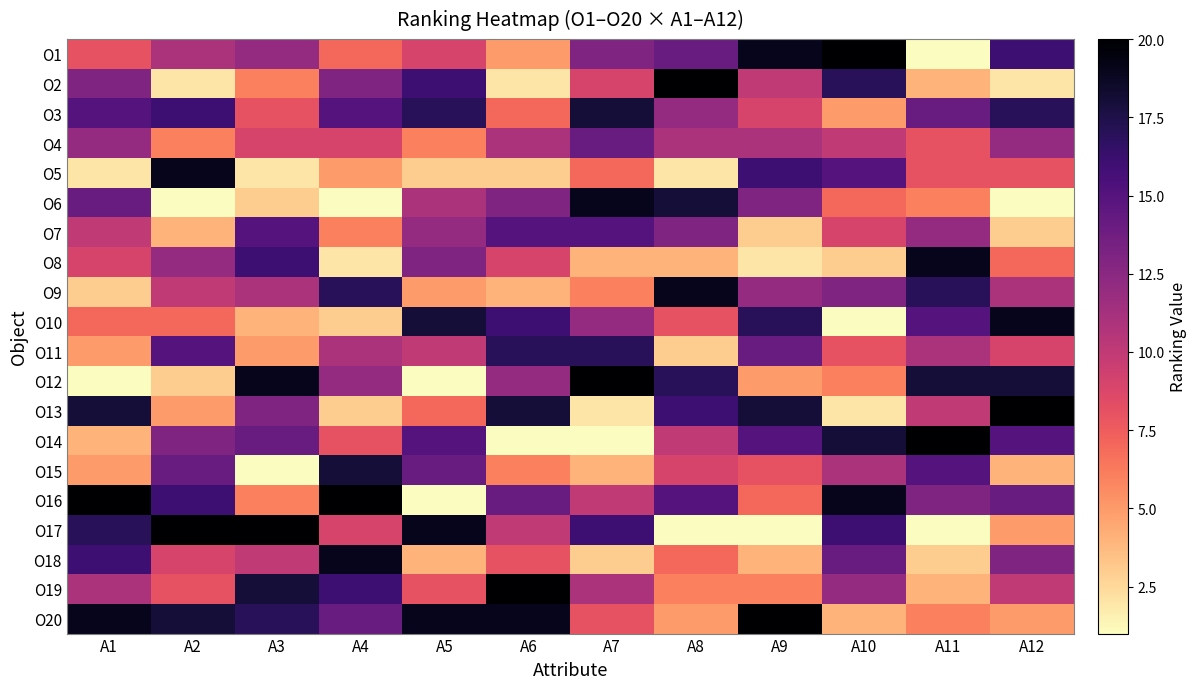

Reading left to right, transcribe all the data shown in this chart.

O1: A1=8	A2=11	A3=12	A4=7	A5=9	A6=5	A7=13	A8=14	A9=19	A10=20	A11=1	A12=16
O2: A1=13	A2=2	A3=6	A4=13	A5=16	A6=2	A7=9	A8=20	A9=10	A10=17	A11=4	A12=2
O3: A1=15	A2=16	A3=8	A4=15	A5=17	A6=7	A7=18	A8=12	A9=9	A10=5	A11=14	A12=17
O4: A1=12	A2=6	A3=9	A4=9	A5=6	A6=11	A7=14	A8=11	A9=11	A10=10	A11=8	A12=12
O5: A1=2	A2=19	A3=2	A4=5	A5=3	A6=3	A7=7	A8=2	A9=16	A10=15	A11=8	A12=8
O6: A1=14	A2=1	A3=3	A4=1	A5=11	A6=13	A7=19	A8=18	A9=13	A10=7	A11=6	A12=1
O7: A1=10	A2=4	A3=15	A4=6	A5=12	A6=15	A7=15	A8=13	A9=3	A10=9	A11=12	A12=3
O8: A1=9	A2=12	A3=16	A4=2	A5=13	A6=9	A7=4	A8=4	A9=2	A10=3	A11=19	A12=7
O9: A1=3	A2=10	A3=11	A4=17	A5=5	A6=4	A7=6	A8=19	A9=12	A10=13	A11=17	A12=11
O10: A1=7	A2=7	A3=4	A4=3	A5=18	A6=16	A7=12	A8=8	A9=17	A10=1	A11=15	A12=19
O11: A1=5	A2=15	A3=5	A4=11	A5=10	A6=17	A7=17	A8=3	A9=14	A10=8	A11=11	A12=9
O12: A1=1	A2=3	A3=19	A4=12	A5=1	A6=12	A7=20	A8=17	A9=5	A10=6	A11=18	A12=18
O13: A1=18	A2=5	A3=13	A4=3	A5=7	A6=18	A7=2	A8=16	A9=18	A10=2	A11=10	A12=20
O14: A1=4	A2=13	A3=14	A4=8	A5=15	A6=1	A7=1	A8=10	A9=15	A10=18	A11=20	A12=15
O15: A1=5	A2=14	A3=1	A4=18	A5=14	A6=6	A7=4	A8=9	A9=8	A10=11	A11=15	A12=4
O16: A1=20	A2=16	A3=6	A4=20	A5=1	A6=14	A7=10	A8=15	A9=7	A10=19	A11=13	A12=14
O17: A1=17	A2=20	A3=20	A4=9	A5=19	A6=10	A7=16	A8=1	A9=1	A10=16	A11=1	A12=5
O18: A1=16	A2=9	A3=10	A4=19	A5=4	A6=8	A7=3	A8=7	A9=4	A10=14	A11=3	A12=13
O19: A1=11	A2=8	A3=18	A4=16	A5=8	A6=20	A7=11	A8=6	A9=6	A10=12	A11=4	A12=10
O20: A1=19	A2=18	A3=17	A4=14	A5=19	A6=19	A7=8	A8=5	A9=20	A10=4	A11=6	A12=5